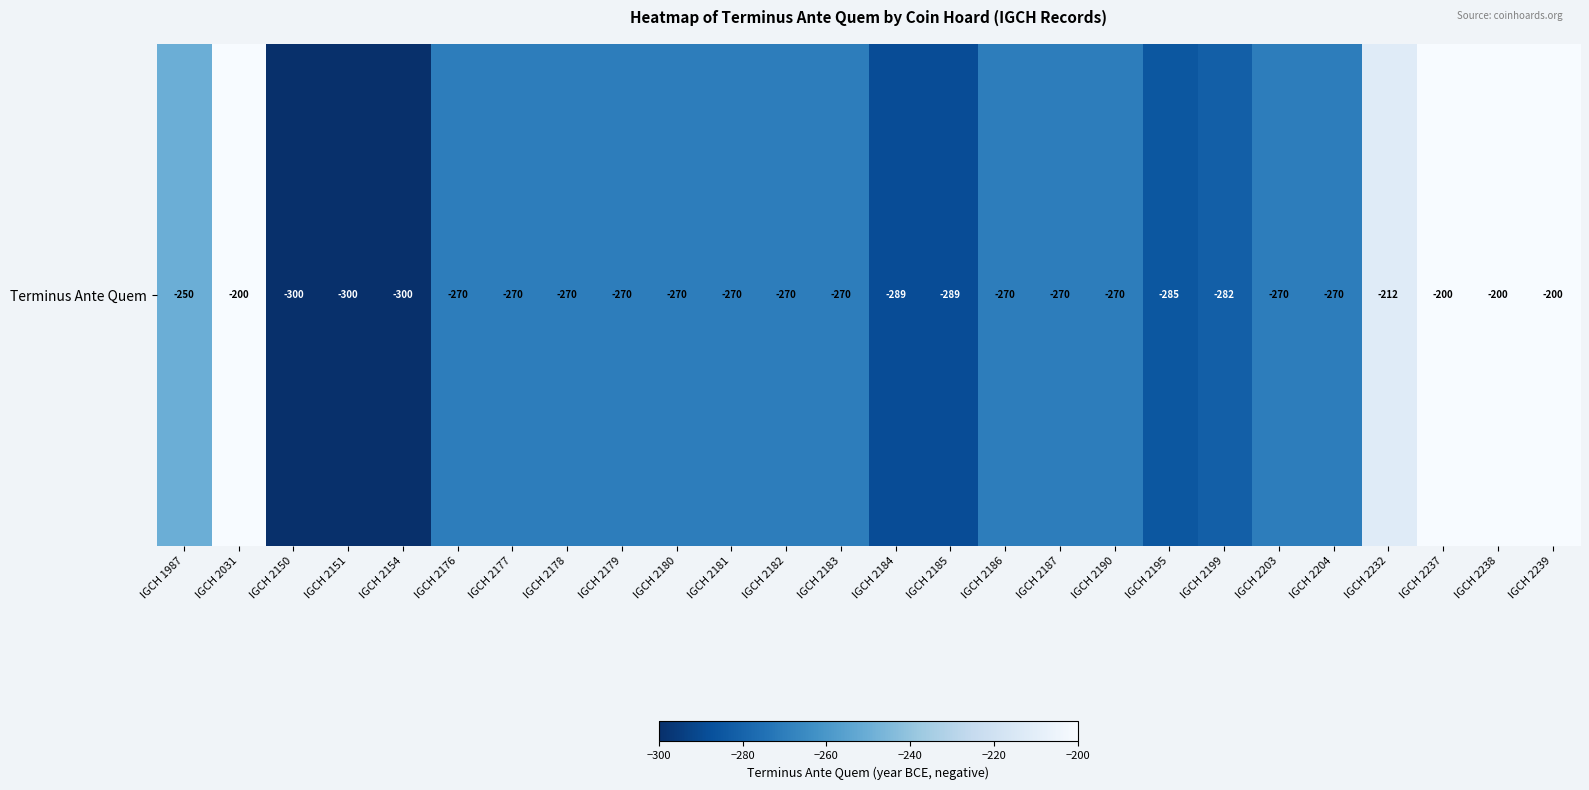

List the labels in order of value, smallest first.

IGCH 2150, IGCH 2151, IGCH 2154, IGCH 2184, IGCH 2185, IGCH 2195, IGCH 2199, IGCH 2176, IGCH 2177, IGCH 2178, IGCH 2179, IGCH 2180, IGCH 2181, IGCH 2182, IGCH 2183, IGCH 2186, IGCH 2187, IGCH 2190, IGCH 2203, IGCH 2204, IGCH 1987, IGCH 2232, IGCH 2031, IGCH 2237, IGCH 2238, IGCH 2239